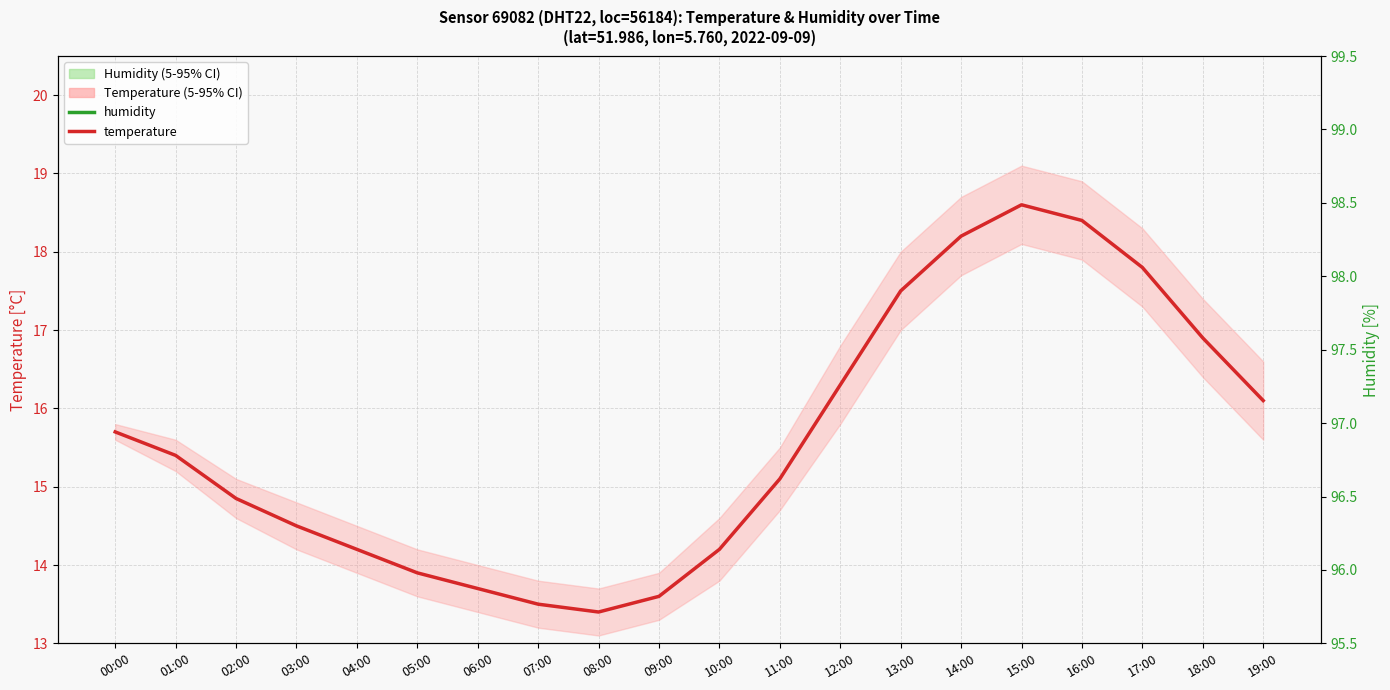

At which category is the sum across all series the highest?

14:00